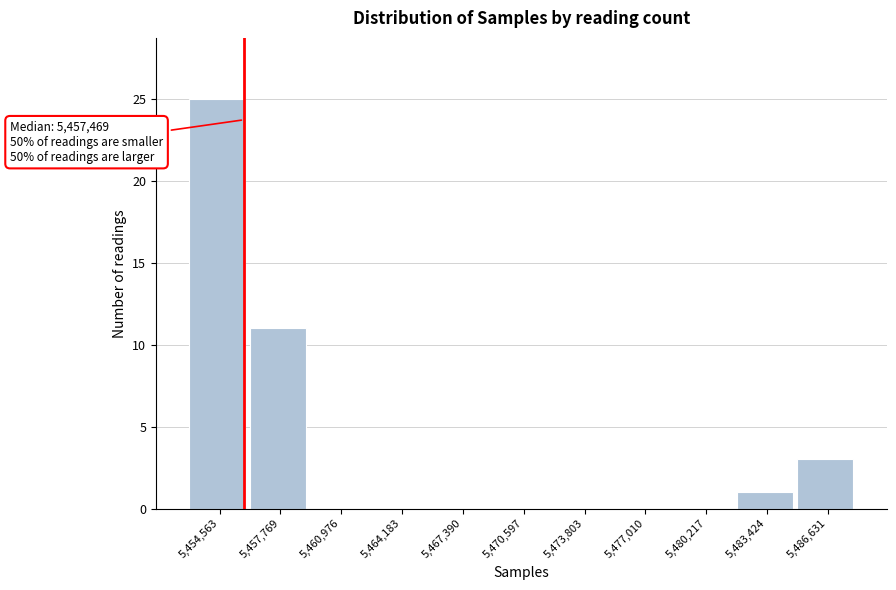

Reading left to right, list all the values displayed in this chart.

5,454,563=25	5,457,769=11	5,460,976=0	5,464,183=0	5,467,390=0	5,470,597=0	5,473,803=0	5,477,010=0	5,480,217=0	5,483,424=1	5,486,631=3